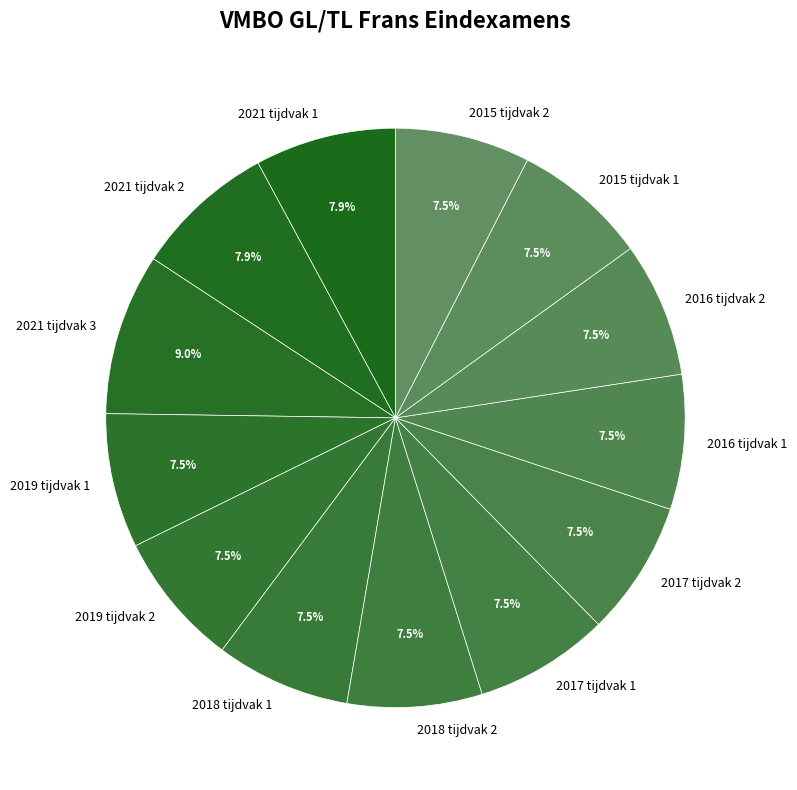

Approximately how many times larger is the value at 2017 tijdvak 2 compared to 2015 tijdvak 2?

1.0